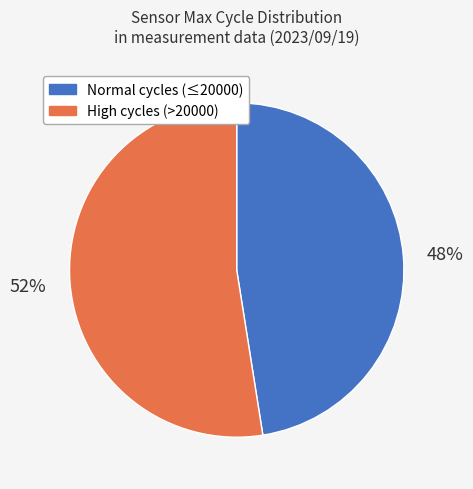

How many segments does this pie chart have?

2